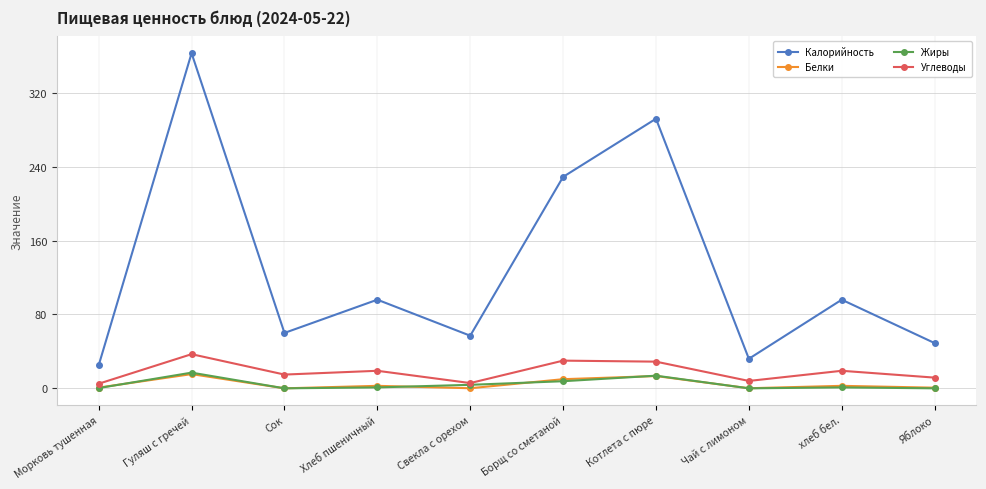

What is the spread (max minus min) of values at Свекла с орехом?

56.9